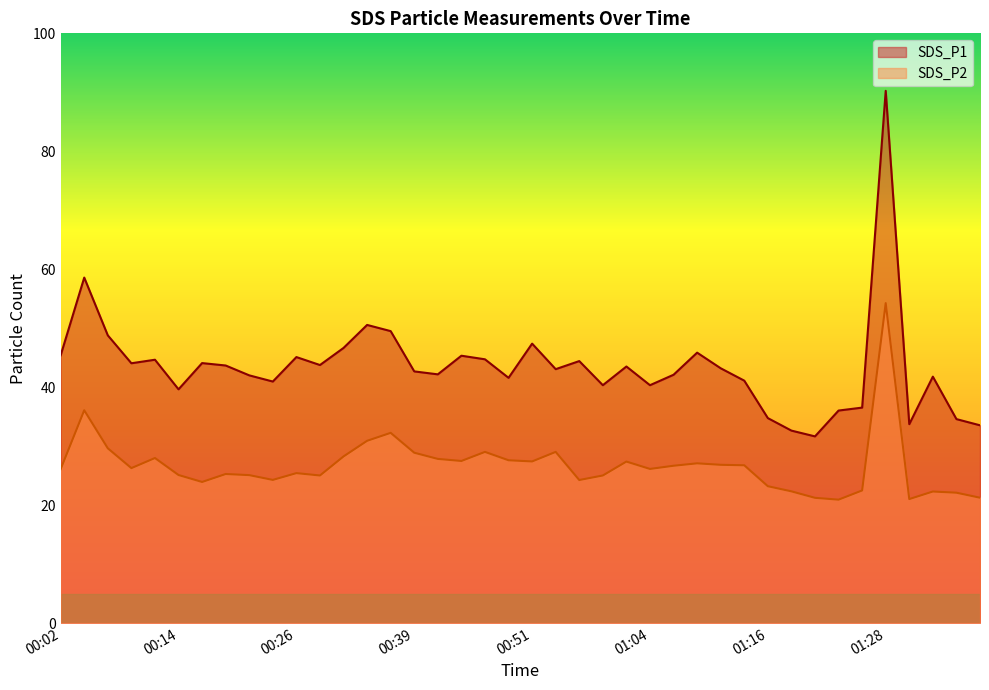

What is the difference between the SDS_P1 values at 01:36 and 01:18?

1.9